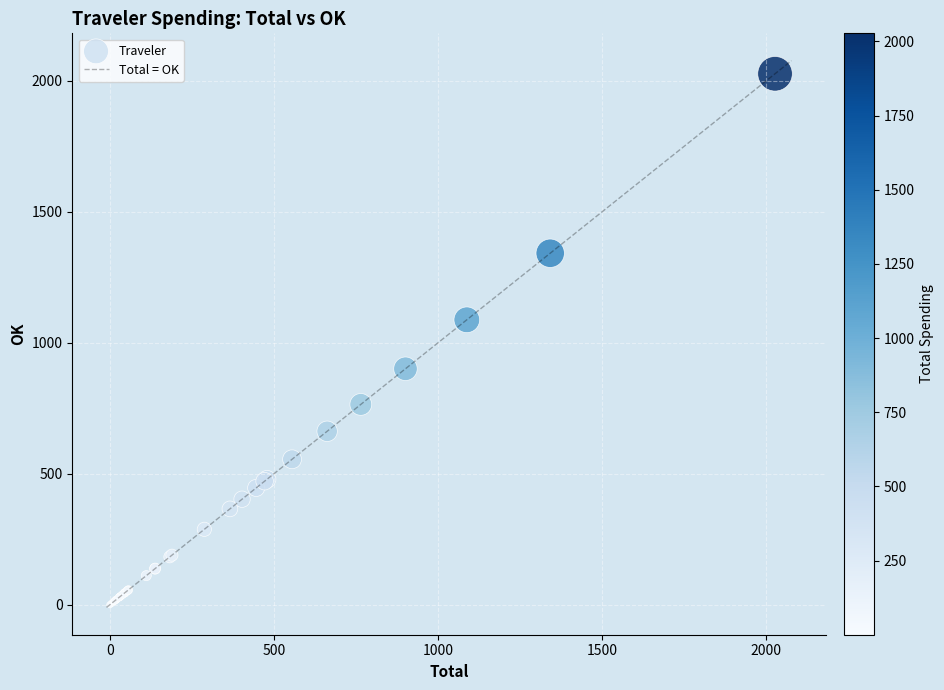

What Y value in the scatter plot is closest to 1013?

1087.9